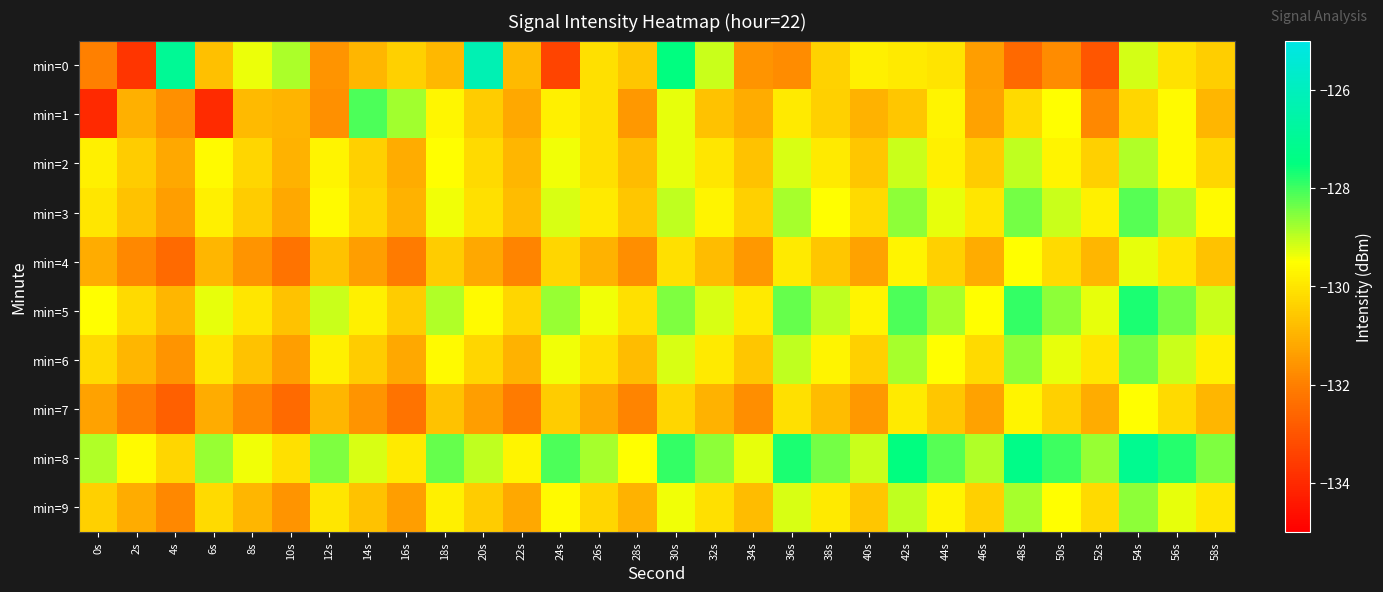

Reading left to right, list all the values displayed in this chart.

min=0: 0s=-132.0	2s=-133.7	4s=-127.0	6s=-130.7	8s=-129.3	10s=-128.9	12s=-131.6	14s=-130.9	16s=-130.4	18s=-130.9	20s=-126.2	22s=-130.8	24s=-133.4	26s=-130.1	28s=-130.6	30s=-127.5	32s=-129.1	34s=-131.6	36s=-131.7	38s=-130.4	40s=-129.8	42s=-129.9	44s=-130.0	46s=-131.4	48s=-132.5	50s=-131.7	52s=-132.9	54s=-129.2	56s=-130.1	58s=-130.5
min=1: 0s=-134.0	2s=-131.0	4s=-131.7	6s=-134.0	8s=-130.8	10s=-131.0	12s=-131.7	14s=-128.1	16s=-128.8	18s=-129.7	20s=-130.5	22s=-131.2	24s=-129.8	26s=-130.1	28s=-131.5	30s=-129.3	32s=-130.7	34s=-131.1	36s=-129.9	38s=-130.4	40s=-131.0	42s=-130.6	44s=-129.7	46s=-131.3	48s=-130.2	50s=-129.5	52s=-131.8	54s=-130.3	56s=-129.6	58s=-130.9
min=2: 0s=-129.8	2s=-130.5	4s=-131.2	6s=-129.6	8s=-130.3	10s=-131.0	12s=-129.7	14s=-130.4	16s=-131.1	18s=-129.5	20s=-130.2	22s=-130.9	24s=-129.4	26s=-130.1	28s=-130.8	30s=-129.3	32s=-130.0	34s=-130.7	36s=-129.2	38s=-129.9	40s=-130.6	42s=-129.1	44s=-129.8	46s=-130.5	48s=-129.0	50s=-129.7	52s=-130.4	54s=-128.9	56s=-129.6	58s=-130.3
min=3: 0s=-130.0	2s=-130.7	4s=-131.4	6s=-129.8	8s=-130.5	10s=-131.2	12s=-129.6	14s=-130.3	16s=-131.0	18s=-129.4	20s=-130.1	22s=-130.8	24s=-129.2	26s=-129.9	28s=-130.6	30s=-129.0	32s=-129.7	34s=-130.4	36s=-128.8	38s=-129.5	40s=-130.2	42s=-128.6	44s=-129.3	46s=-130.0	48s=-128.4	50s=-129.1	52s=-129.8	54s=-128.2	56s=-128.9	58s=-129.6
min=4: 0s=-131.1	2s=-131.8	4s=-132.5	6s=-130.9	8s=-131.6	10s=-132.3	12s=-130.7	14s=-131.4	16s=-132.1	18s=-130.5	20s=-131.2	22s=-131.9	24s=-130.3	26s=-131.0	28s=-131.7	30s=-130.1	32s=-130.8	34s=-131.5	36s=-129.9	38s=-130.6	40s=-131.3	42s=-129.7	44s=-130.4	46s=-131.1	48s=-129.5	50s=-130.2	52s=-130.9	54s=-129.3	56s=-130.0	58s=-130.7
min=5: 0s=-129.5	2s=-130.2	4s=-130.9	6s=-129.3	8s=-130.0	10s=-130.7	12s=-129.1	14s=-129.8	16s=-130.5	18s=-128.9	20s=-129.6	22s=-130.3	24s=-128.7	26s=-129.4	28s=-130.1	30s=-128.5	32s=-129.2	34s=-129.9	36s=-128.3	38s=-129.0	40s=-129.7	42s=-128.1	44s=-128.8	46s=-129.5	48s=-127.9	50s=-128.6	52s=-129.3	54s=-127.7	56s=-128.4	58s=-129.1
min=6: 0s=-130.2	2s=-130.9	4s=-131.6	6s=-130.0	8s=-130.7	10s=-131.4	12s=-129.8	14s=-130.5	16s=-131.2	18s=-129.6	20s=-130.3	22s=-131.0	24s=-129.4	26s=-130.1	28s=-130.8	30s=-129.2	32s=-129.9	34s=-130.6	36s=-129.0	38s=-129.7	40s=-130.4	42s=-128.8	44s=-129.5	46s=-130.2	48s=-128.6	50s=-129.3	52s=-130.0	54s=-128.4	56s=-129.1	58s=-129.8
min=7: 0s=-131.3	2s=-132.0	4s=-132.7	6s=-131.1	8s=-131.8	10s=-132.5	12s=-130.9	14s=-131.6	16s=-132.3	18s=-130.7	20s=-131.4	22s=-132.1	24s=-130.5	26s=-131.2	28s=-131.9	30s=-130.3	32s=-131.0	34s=-131.7	36s=-130.1	38s=-130.8	40s=-131.5	42s=-129.9	44s=-130.6	46s=-131.3	48s=-129.7	50s=-130.4	52s=-131.1	54s=-129.5	56s=-130.2	58s=-130.9
min=8: 0s=-128.9	2s=-129.6	4s=-130.3	6s=-128.7	8s=-129.4	10s=-130.1	12s=-128.5	14s=-129.2	16s=-129.9	18s=-128.3	20s=-129.0	22s=-129.7	24s=-128.1	26s=-128.8	28s=-129.5	30s=-127.9	32s=-128.6	34s=-129.3	36s=-127.7	38s=-128.4	40s=-129.1	42s=-127.5	44s=-128.2	46s=-128.9	48s=-127.3	50s=-128.0	52s=-128.7	54s=-127.1	56s=-127.8	58s=-128.5
min=9: 0s=-130.4	2s=-131.1	4s=-131.8	6s=-130.2	8s=-130.9	10s=-131.6	12s=-130.0	14s=-130.7	16s=-131.4	18s=-129.8	20s=-130.5	22s=-131.2	24s=-129.6	26s=-130.3	28s=-131.0	30s=-129.4	32s=-130.1	34s=-130.8	36s=-129.2	38s=-129.9	40s=-130.6	42s=-129.0	44s=-129.7	46s=-130.4	48s=-128.8	50s=-129.5	52s=-130.2	54s=-128.6	56s=-129.3	58s=-130.0